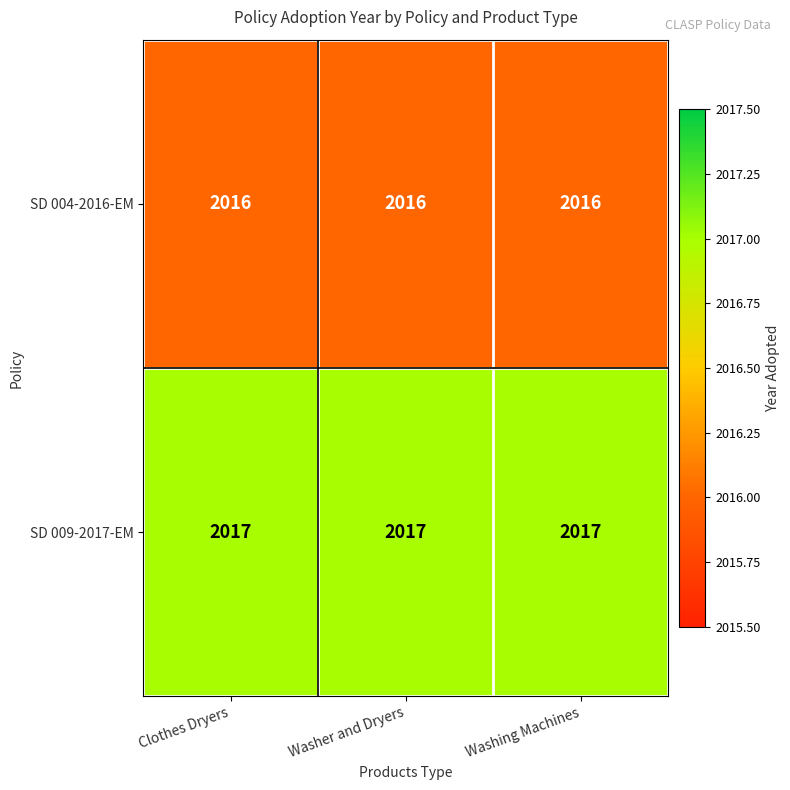

Is the value of SD 009-2017-EM at Clothes Dryers greater than the value of SD 004-2016-EM at Washer and Dryers?

Yes